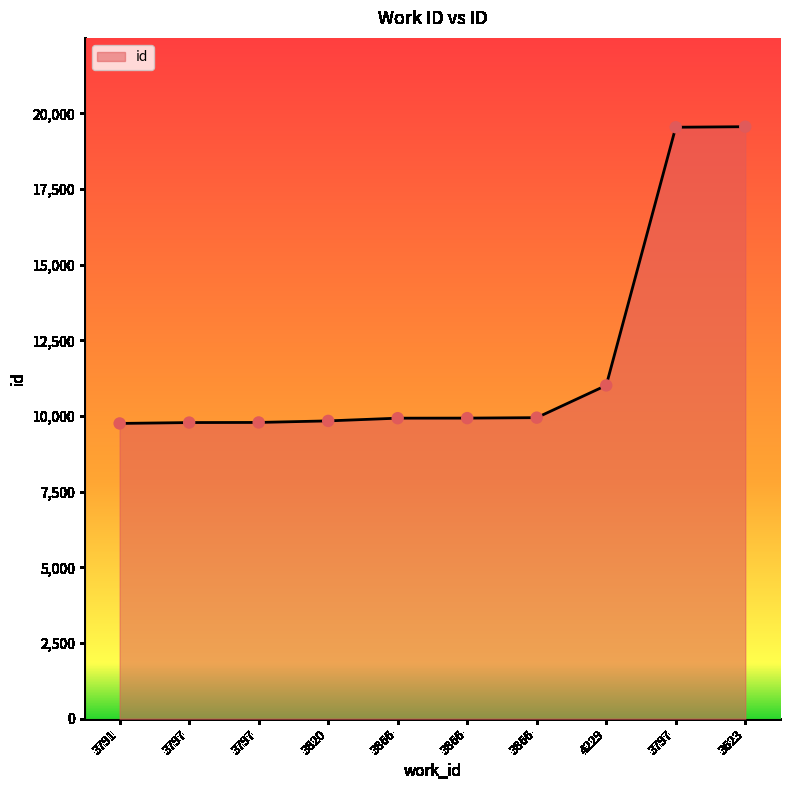

Which has a higher value, 3866 or 3791?

3866